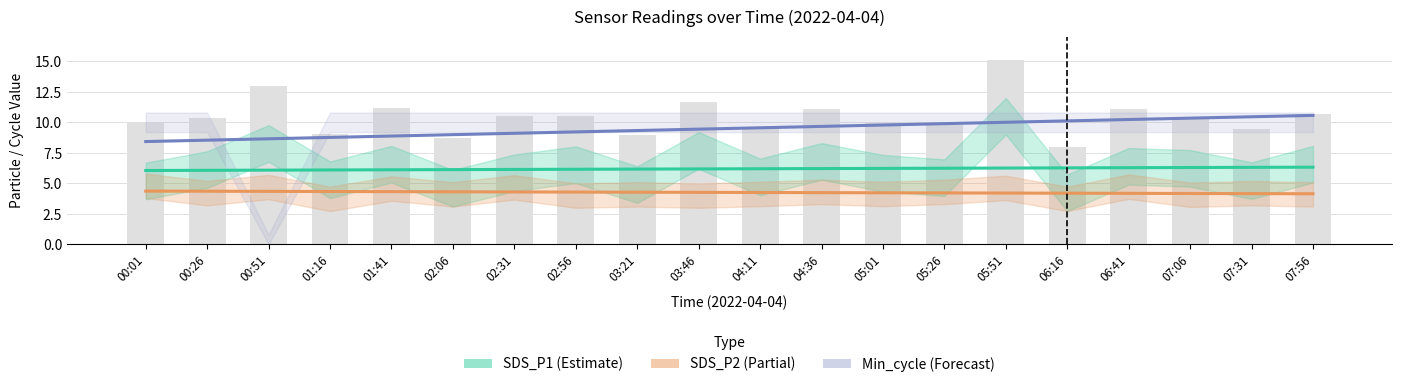

What are all the series names shown in the legend?

SDS_P1, SDS_P2, Min_cycle